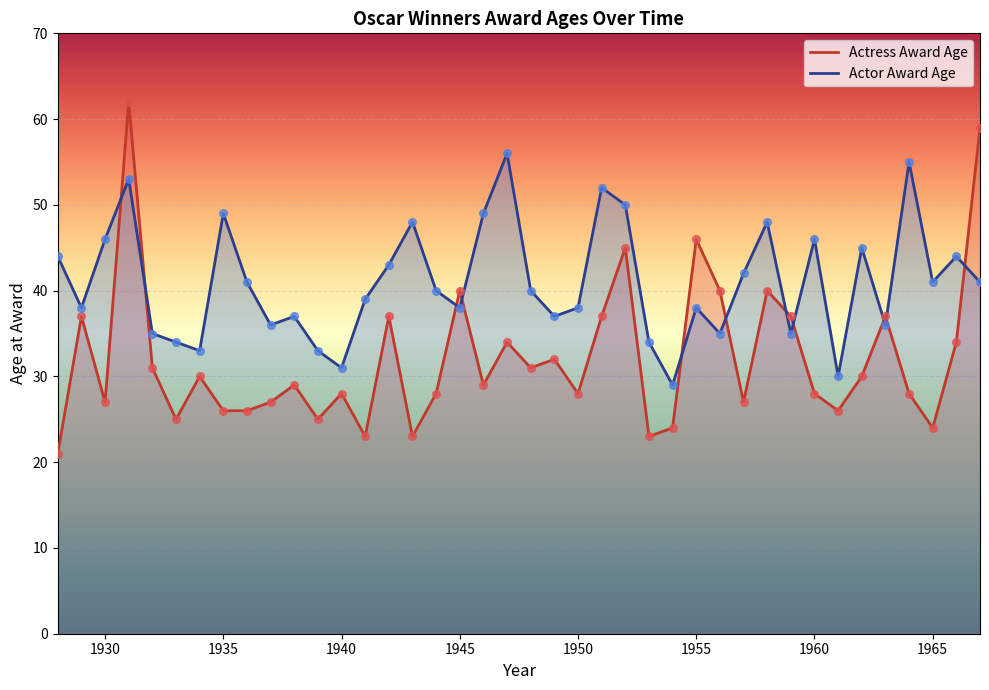

Which series reaches the maximum Y coordinate?

Actress Award Age